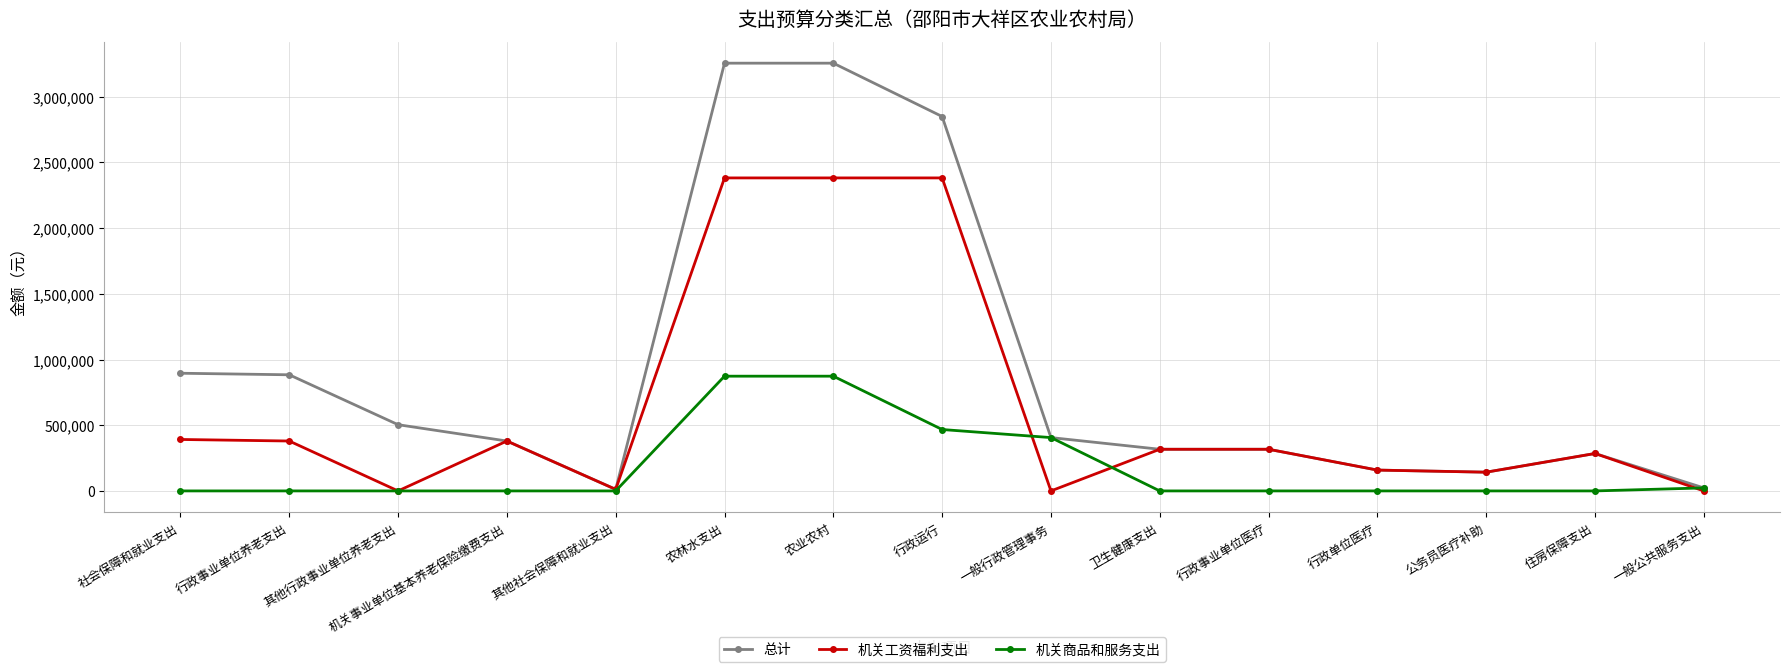

How many data points in 总计 are above 379762?

8